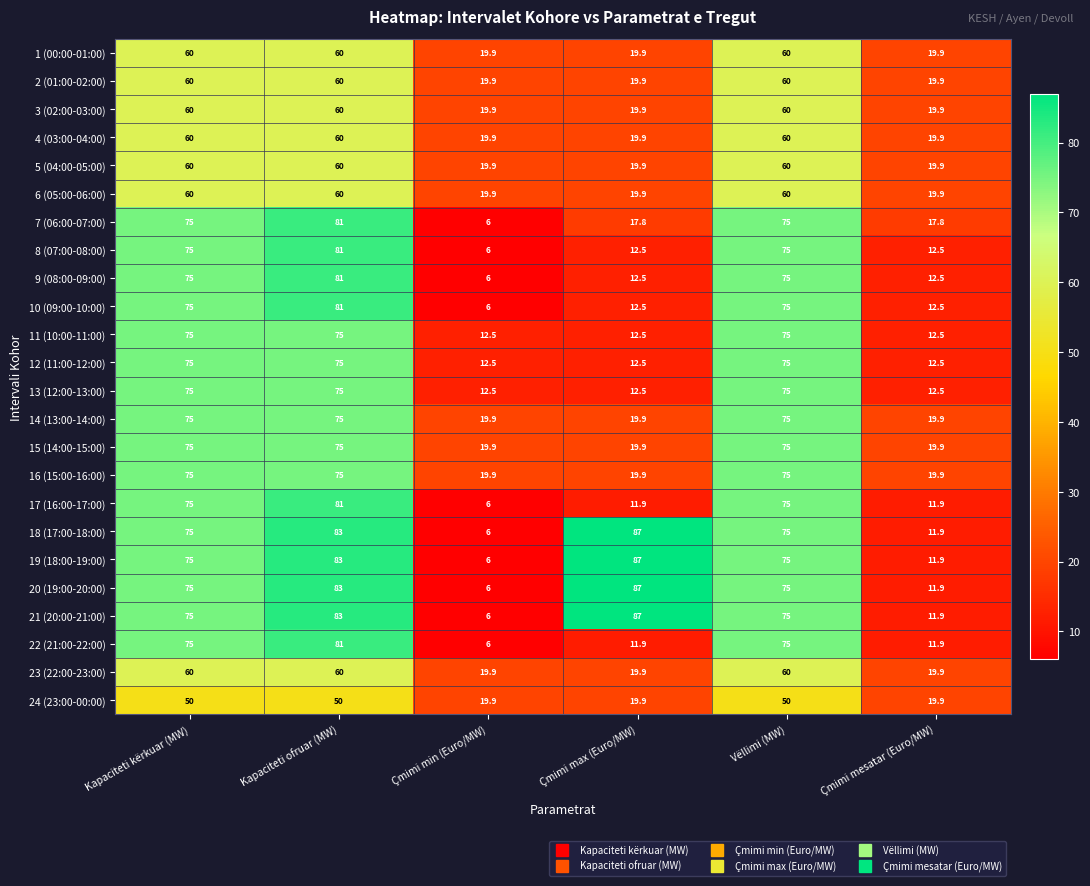

What is the spread (max minus min) of values at Vëllimi (MW)?

25.0